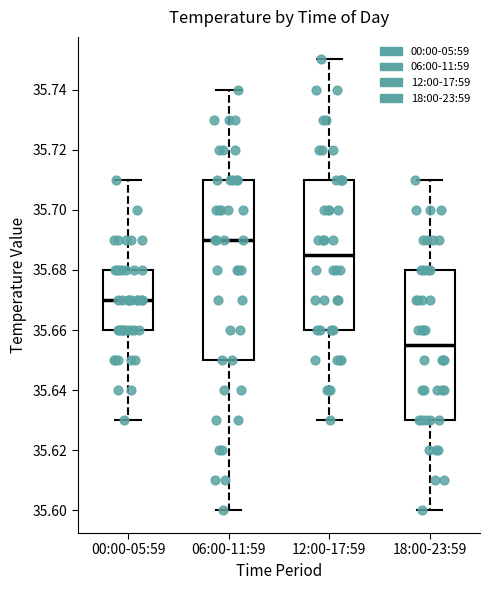

Which box's median line is the highest?

06:00-11:59